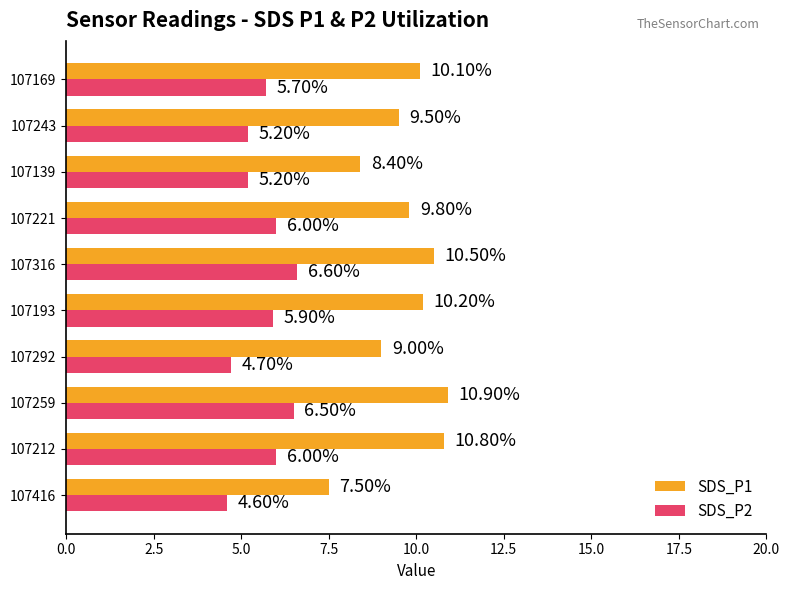

How many data points in SDS_P2 are less than 5?

2